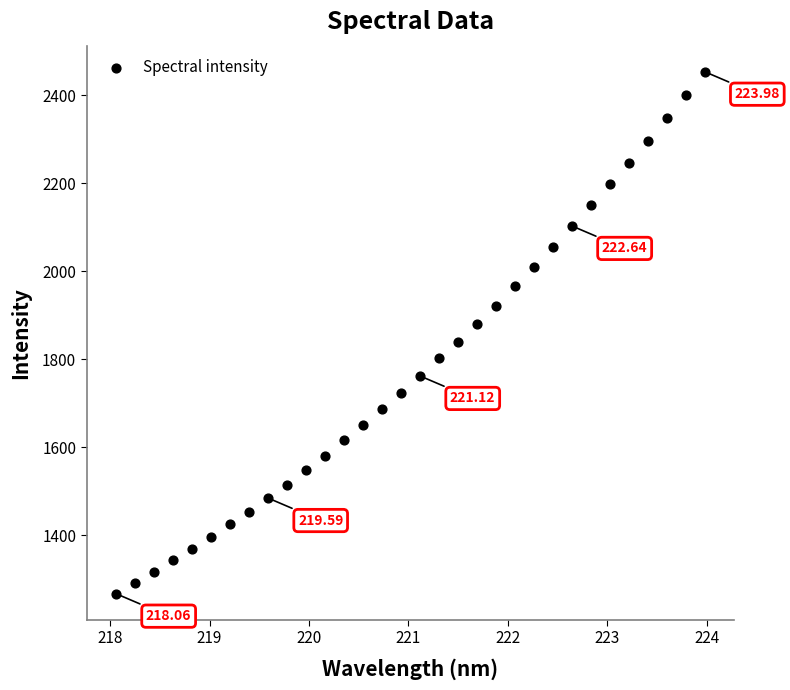

What is the range of X values (max minus min)?

5.9